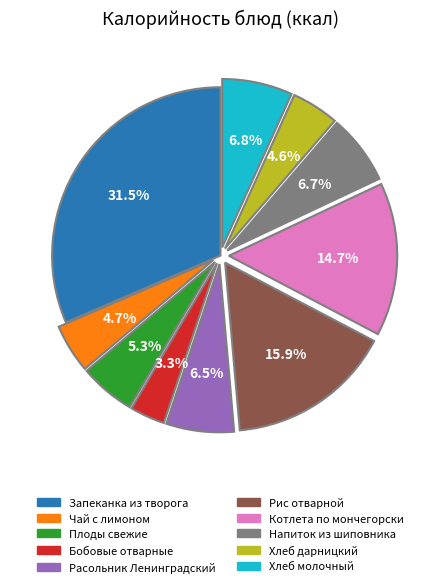

What is the smallest slice in the pie chart?

Бобовые отварные